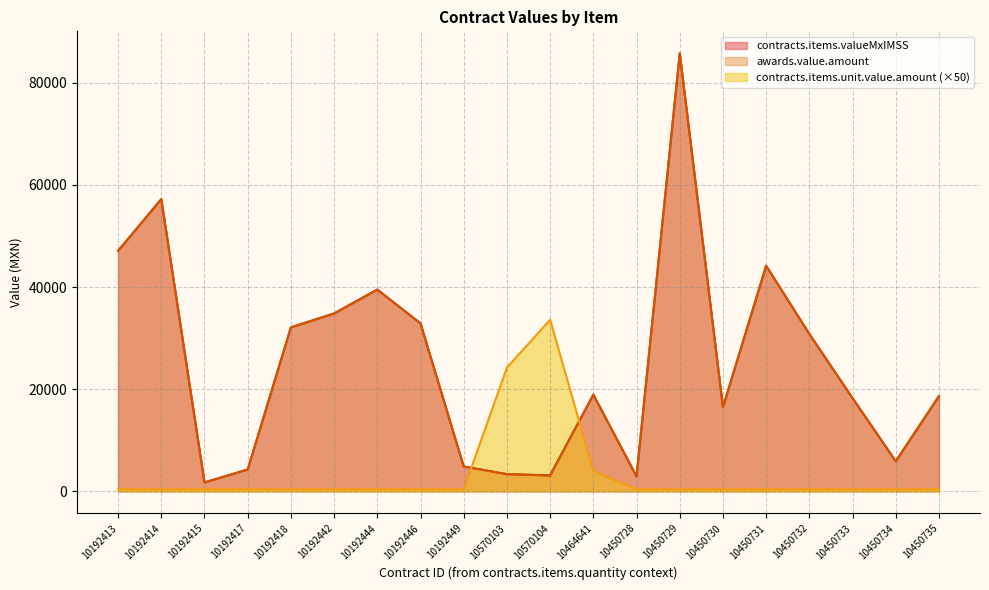

What is the label of the 3rd point from the right?

10450733